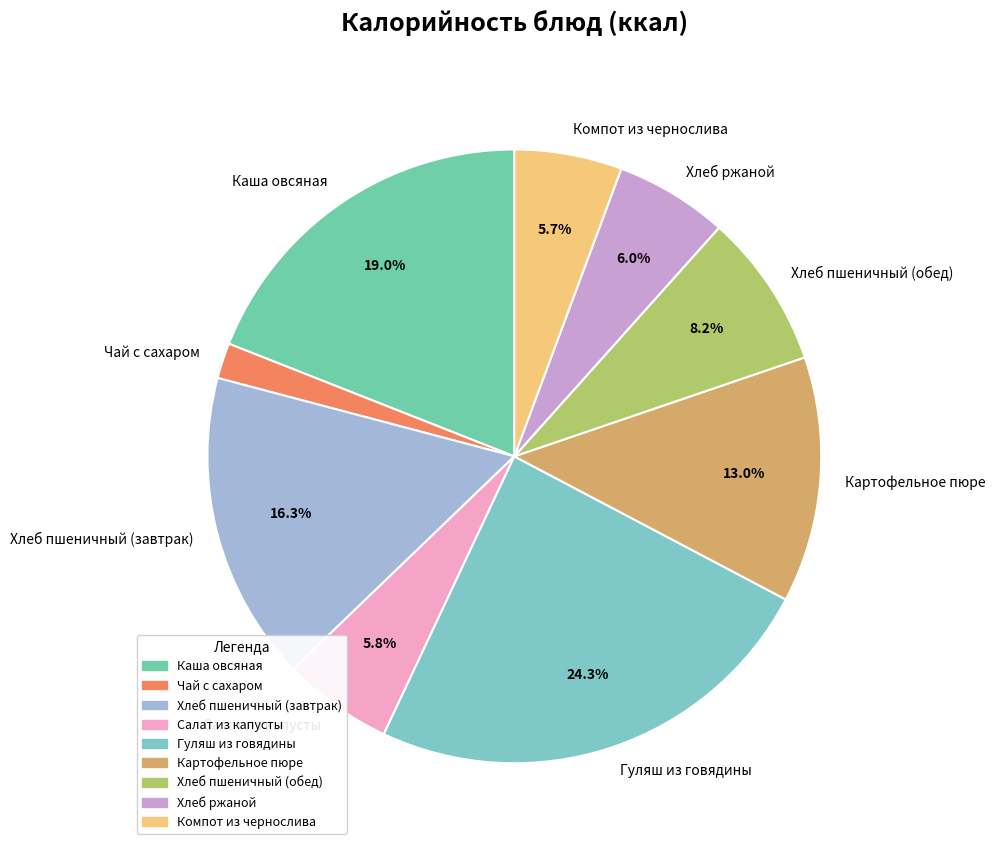

True or false: Каша овсяная accounts for 19% of the total.

True